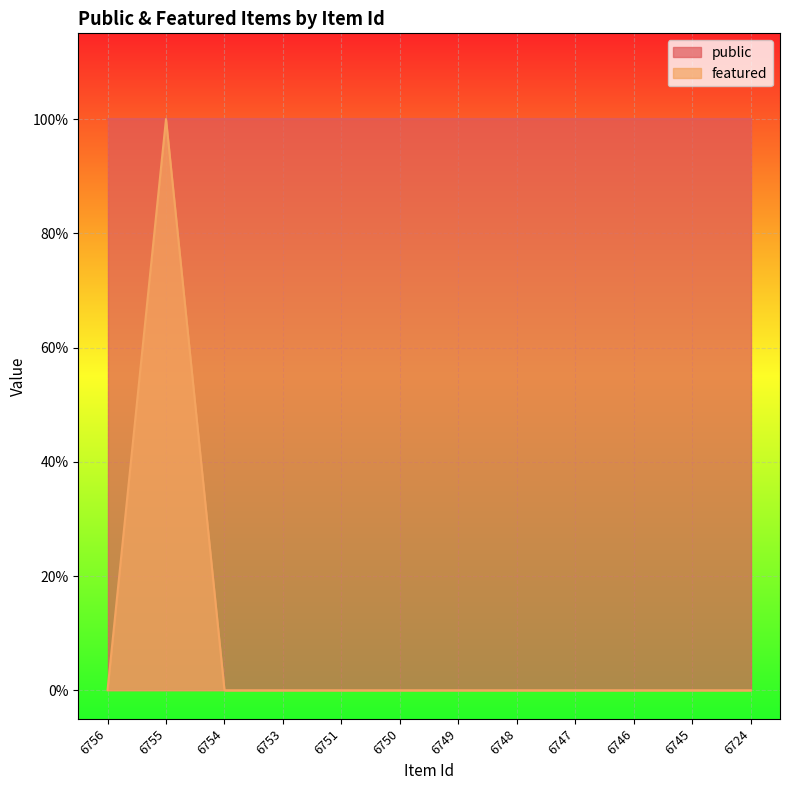

Reading left to right, extract all data points from this chart.

0	1	0	0	0	0	0	0	0	0	0	0